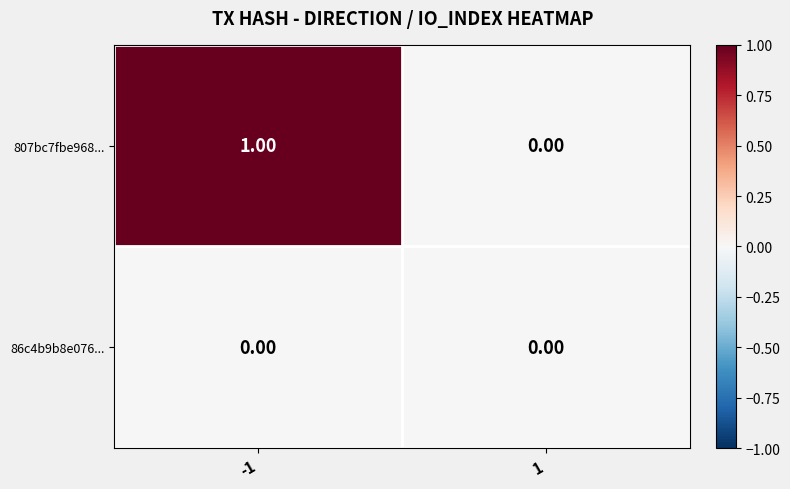

List the labels in order of 807bc7fbe968... value, largest first.

-1, 1